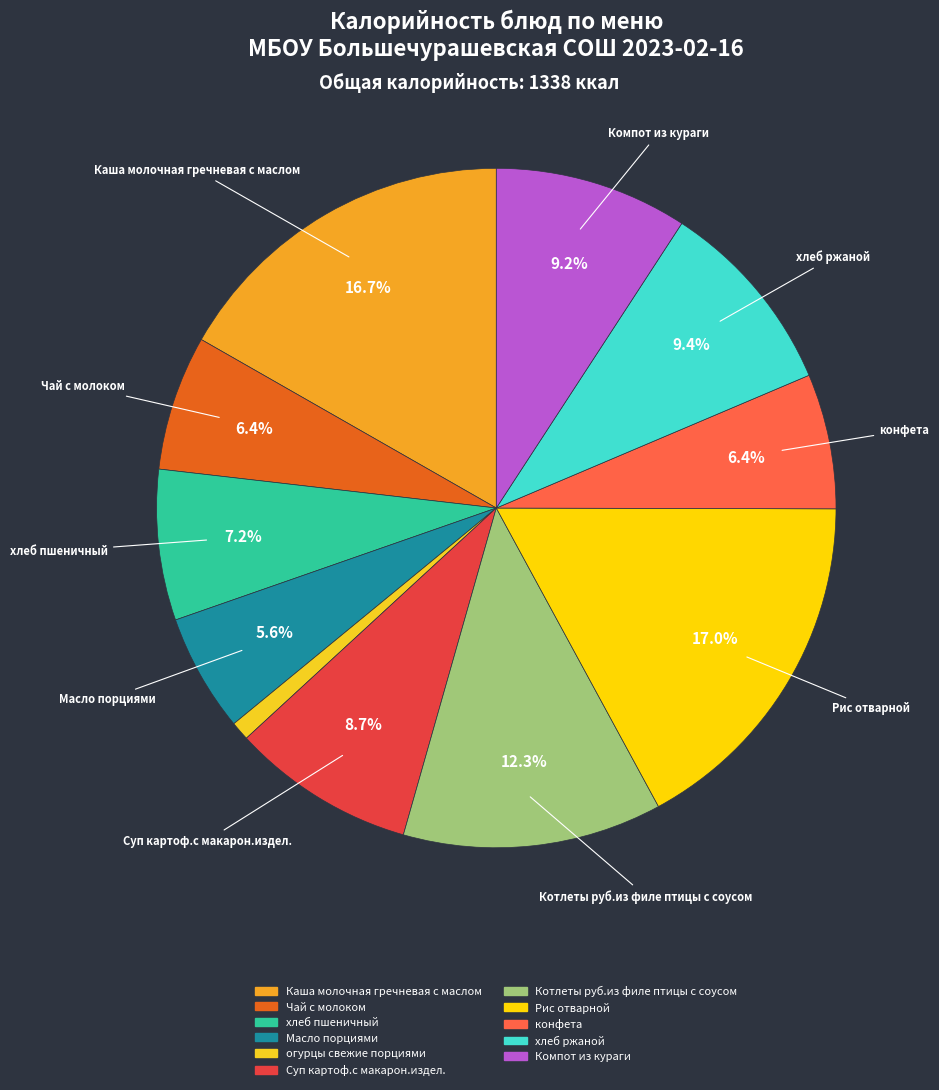

True or false: огурцы свежие порциями accounts for 1% of the total.

True